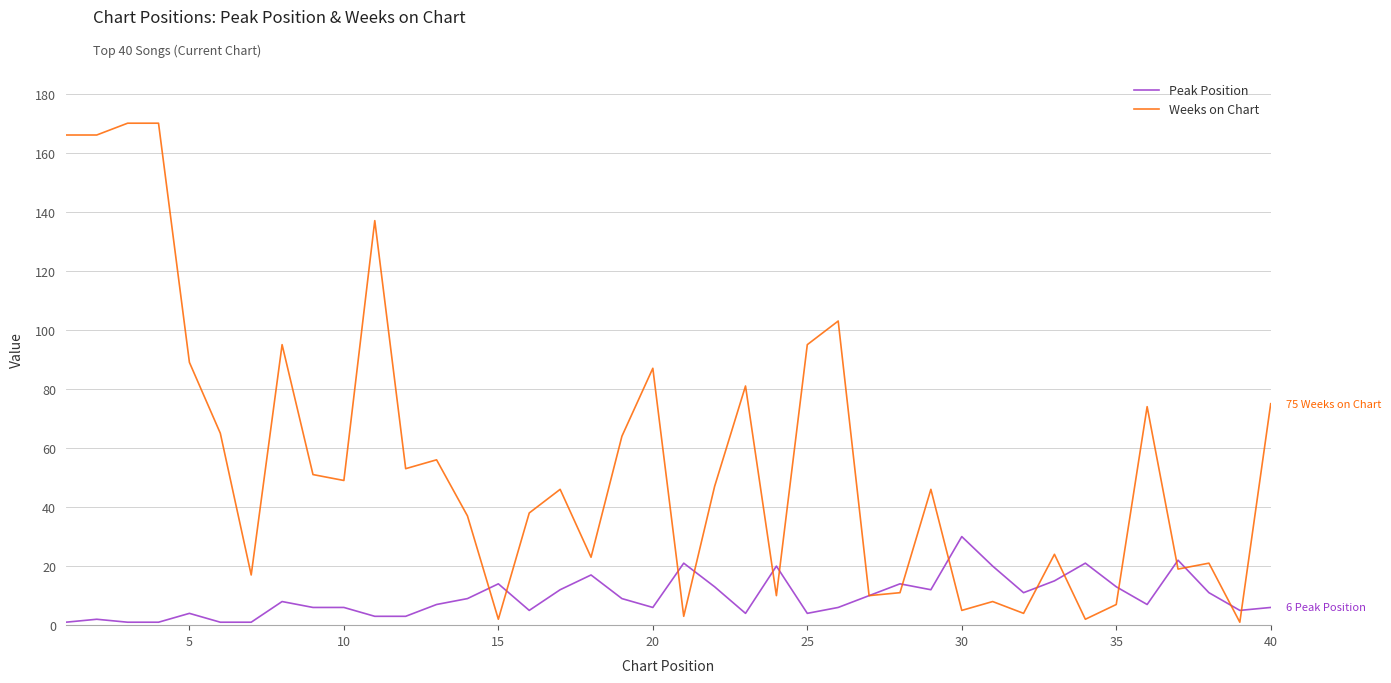

List the series in order of their peak value, lowest first.

Peak Position, Weeks on Chart